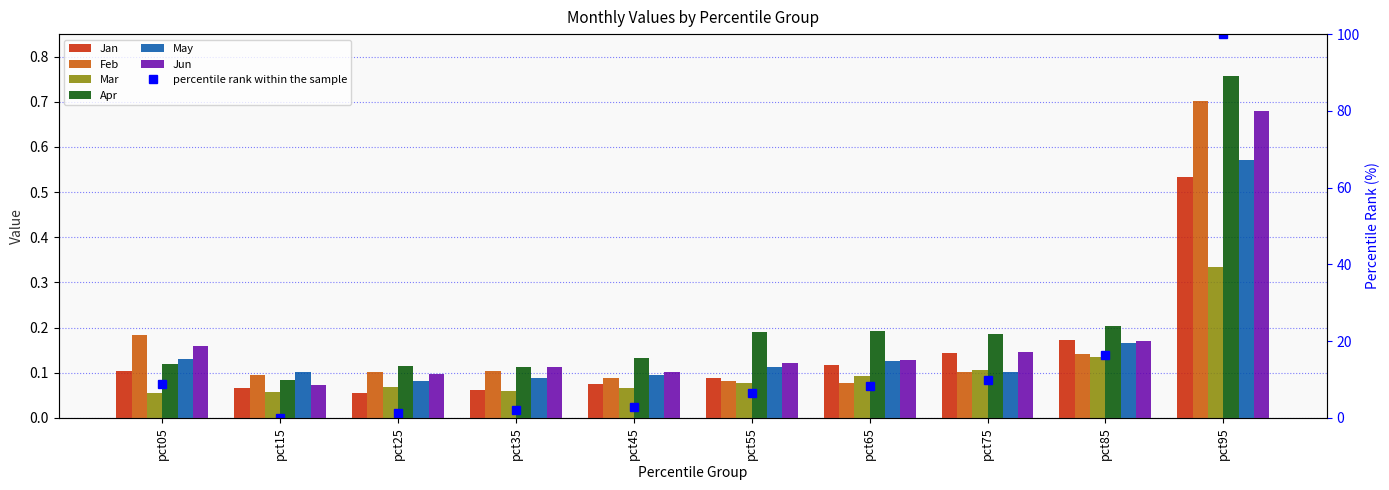

Rank the categories by Mar value from highest to lowest.

pct95, pct85, pct75, pct65, pct55, pct25, pct45, pct35, pct15, pct05